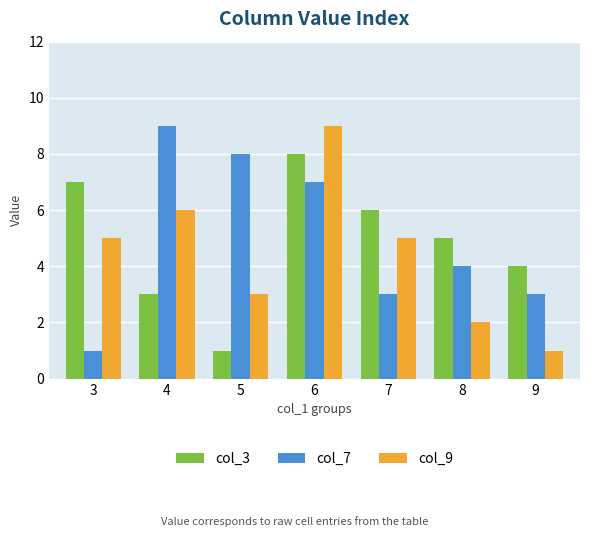

At 5, list the series in order from smallest to largest.

col_3, col_9, col_7